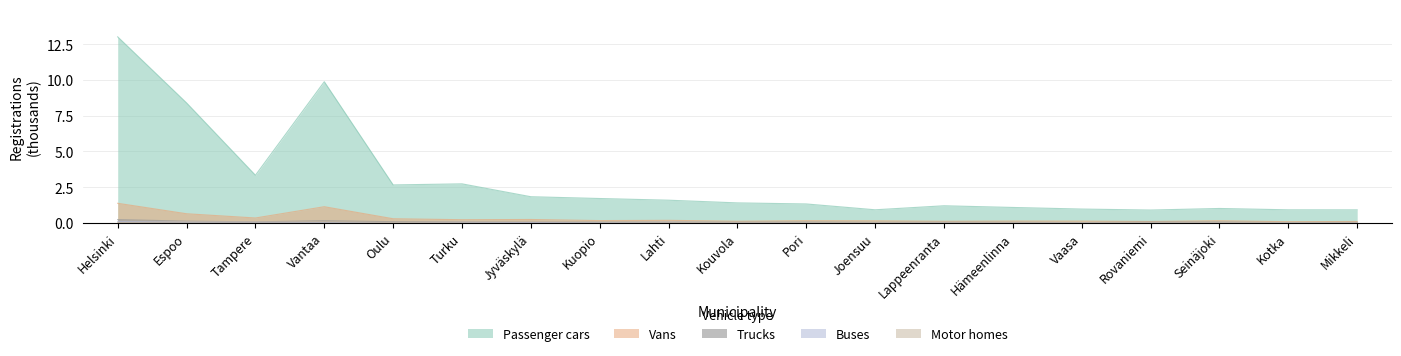

Where is Buses nearest to the value 0?

Hämeenlinna